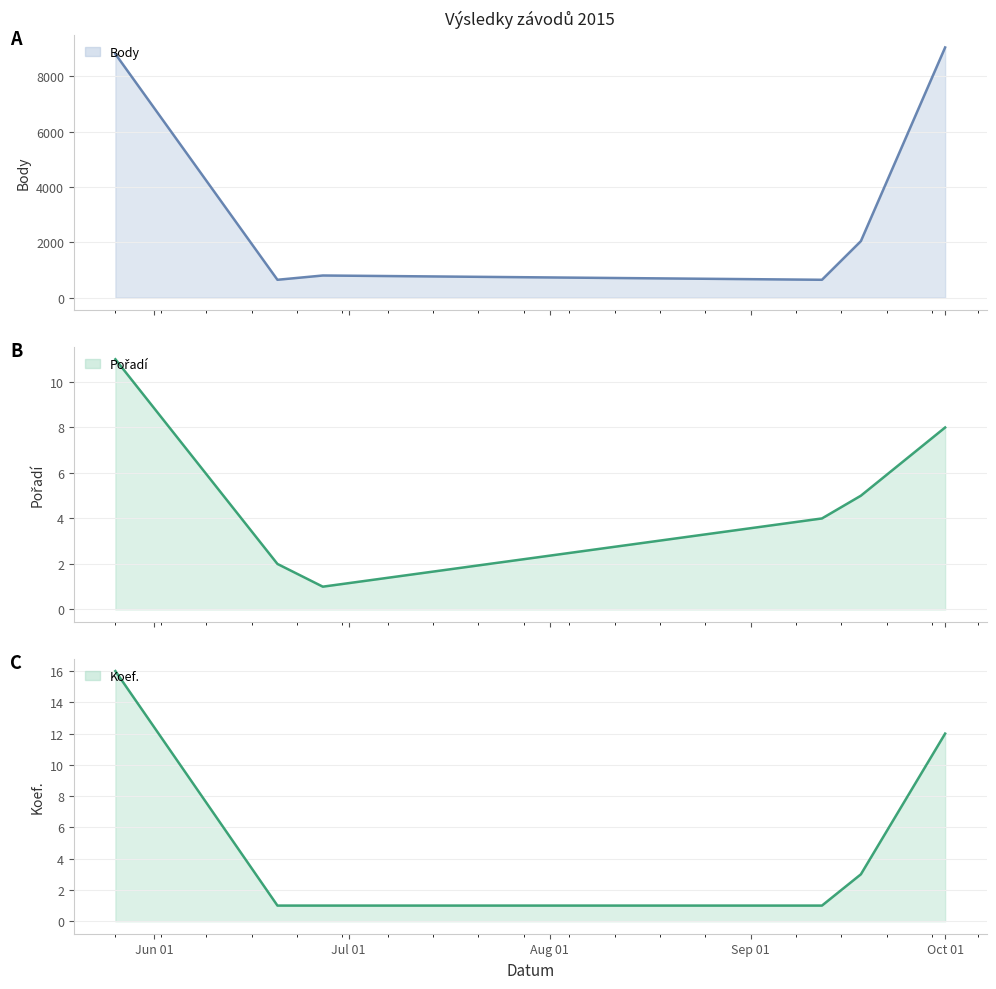

Count the Pořadí (line) values in the range 2 to 8.

4